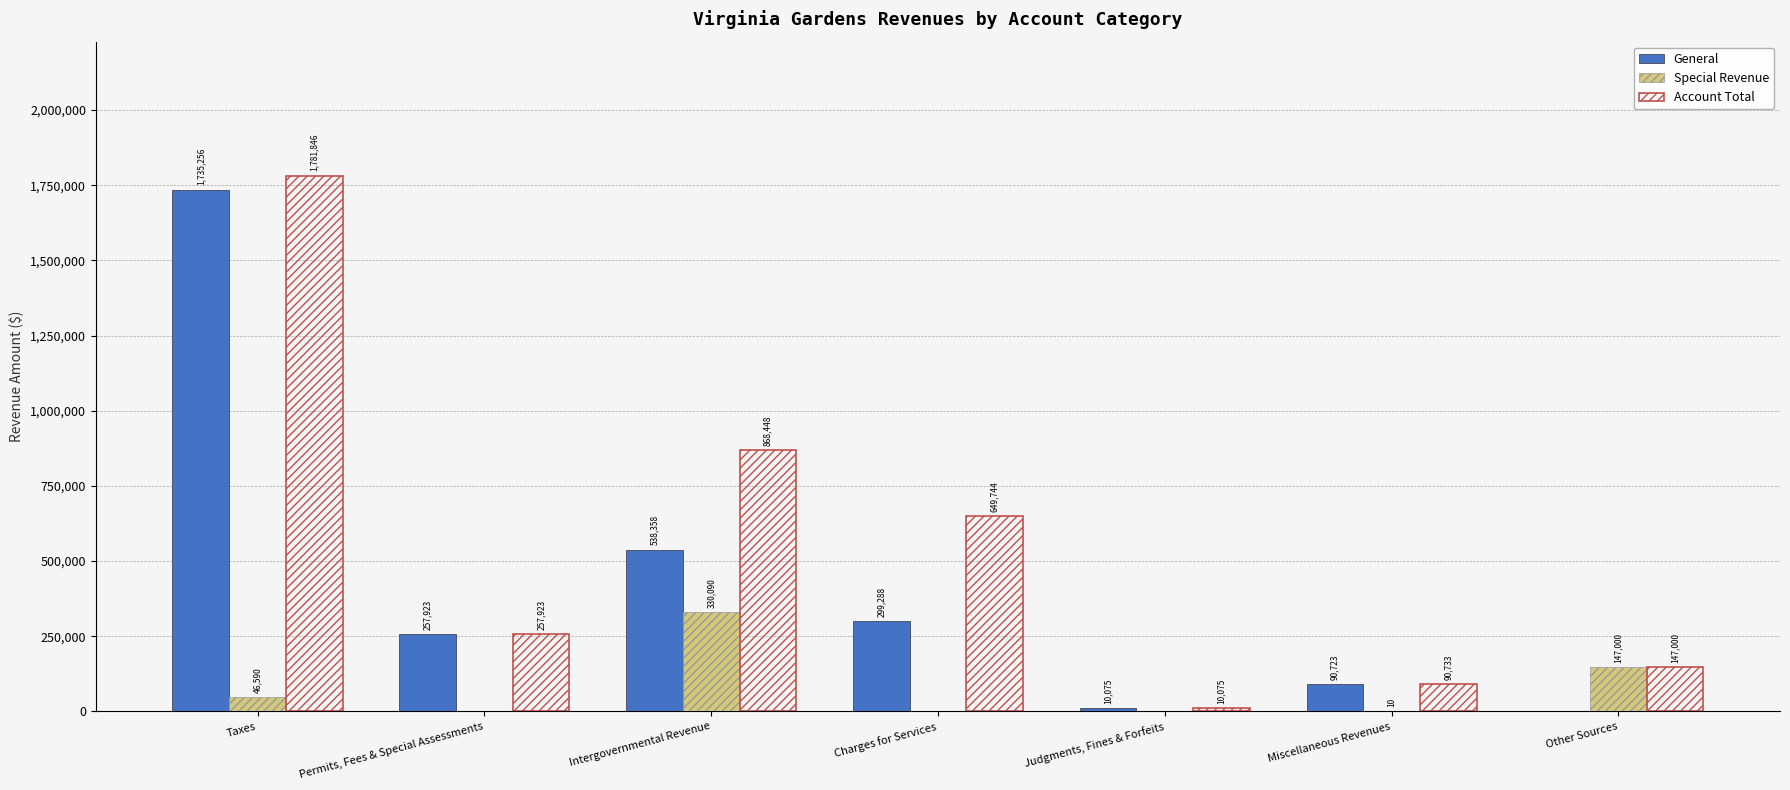

What is the difference between the Account Total values at Taxes and Miscellaneous Revenues?

1691113